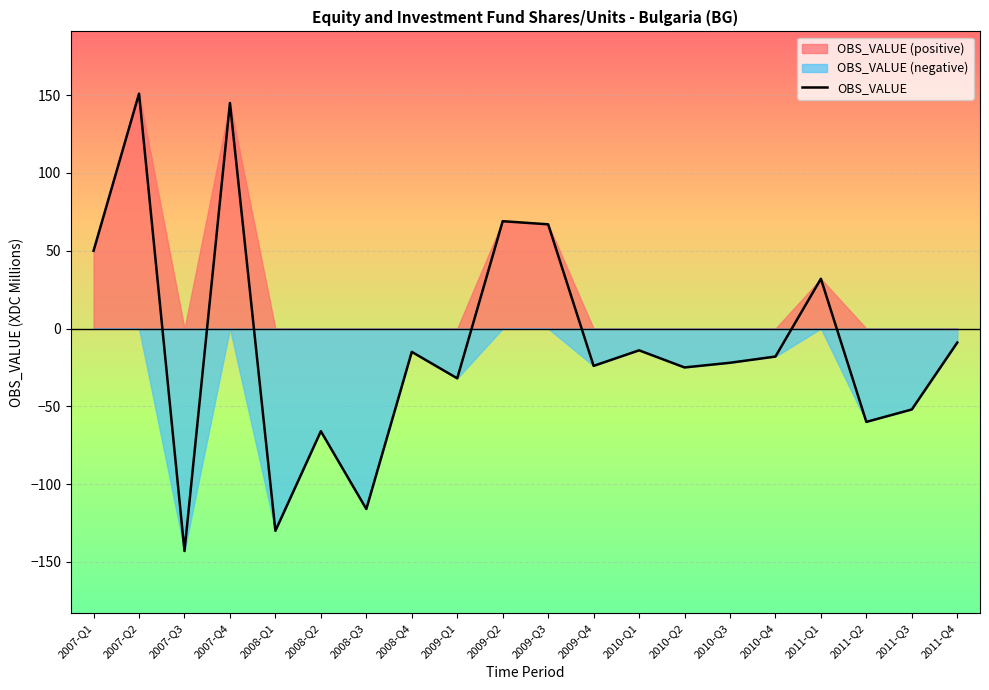

How many lines are shown in the chart?

1